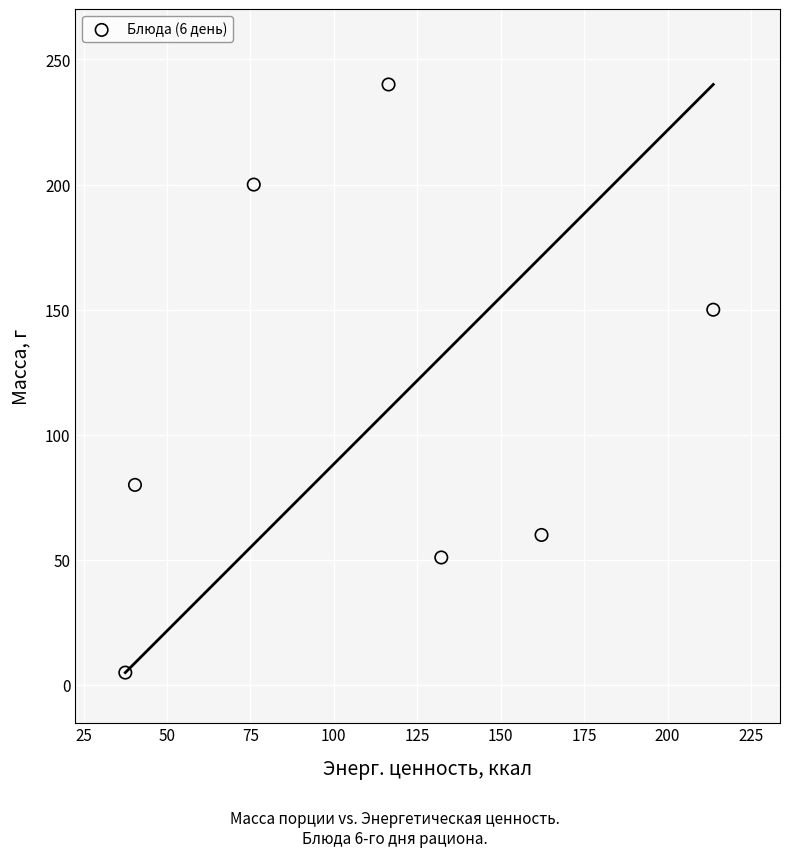

What Y value in the scatter plot is closest to 122?

150